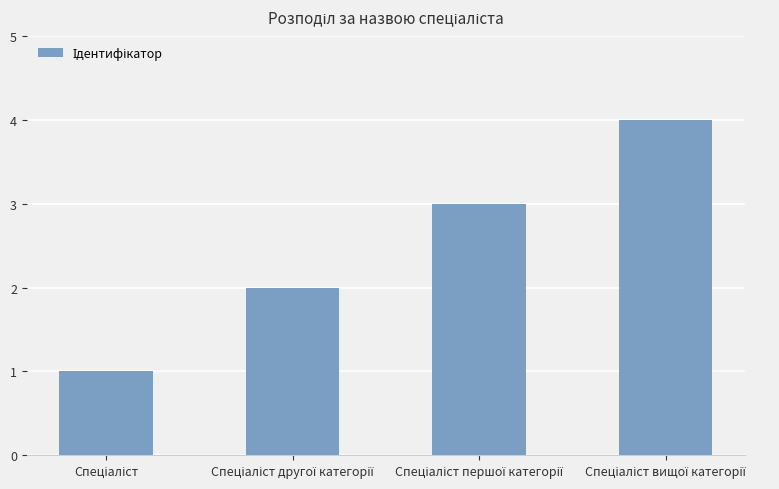

How many values are below 3?

2